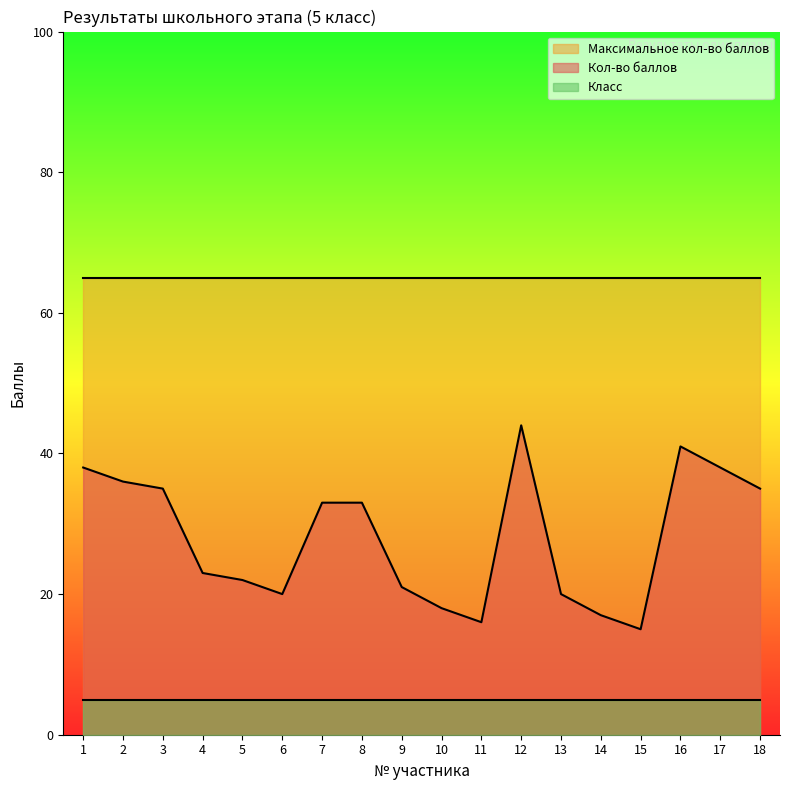

How many categories are shown in the chart?

18